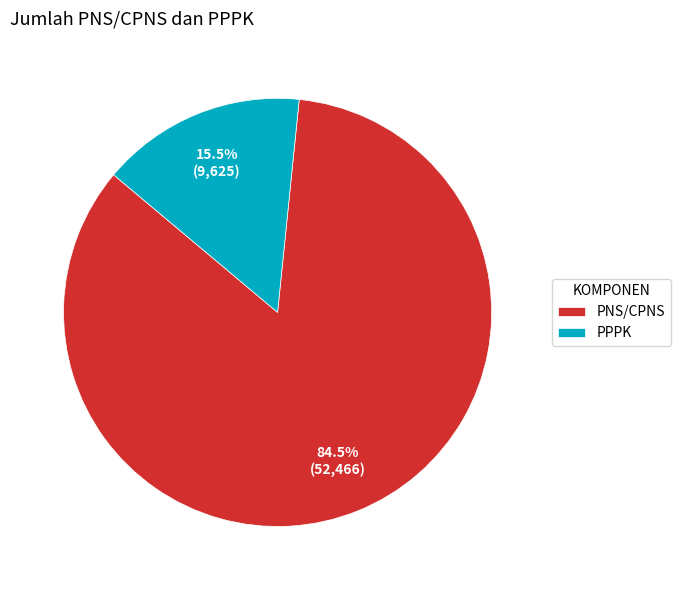

To the nearest percent, what is the average slice percentage?

50%